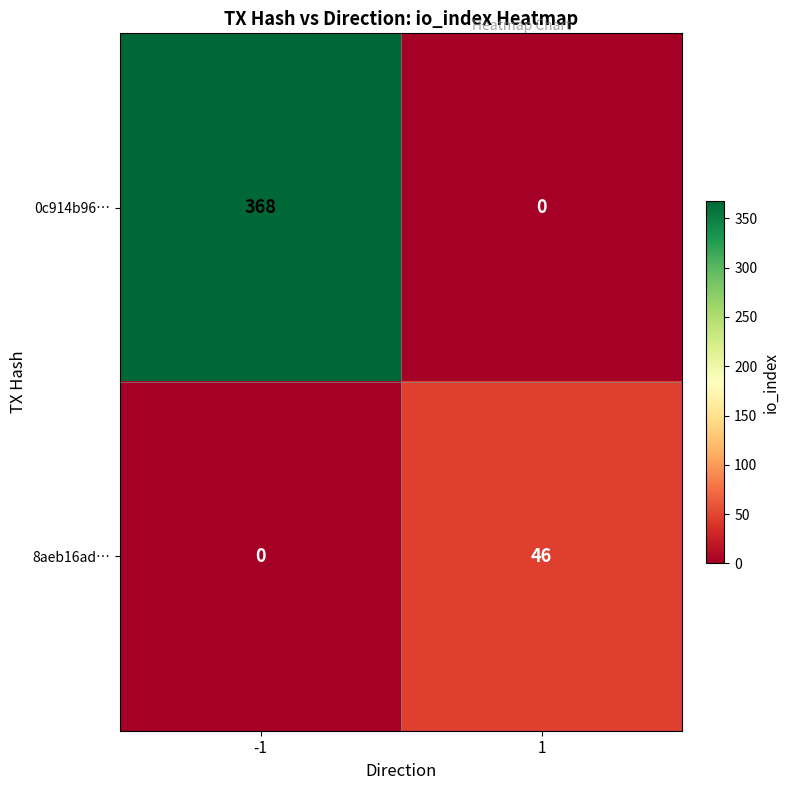

Rank the series by their average value, from lowest to highest.

8aeb16ad…, 0c914b96…